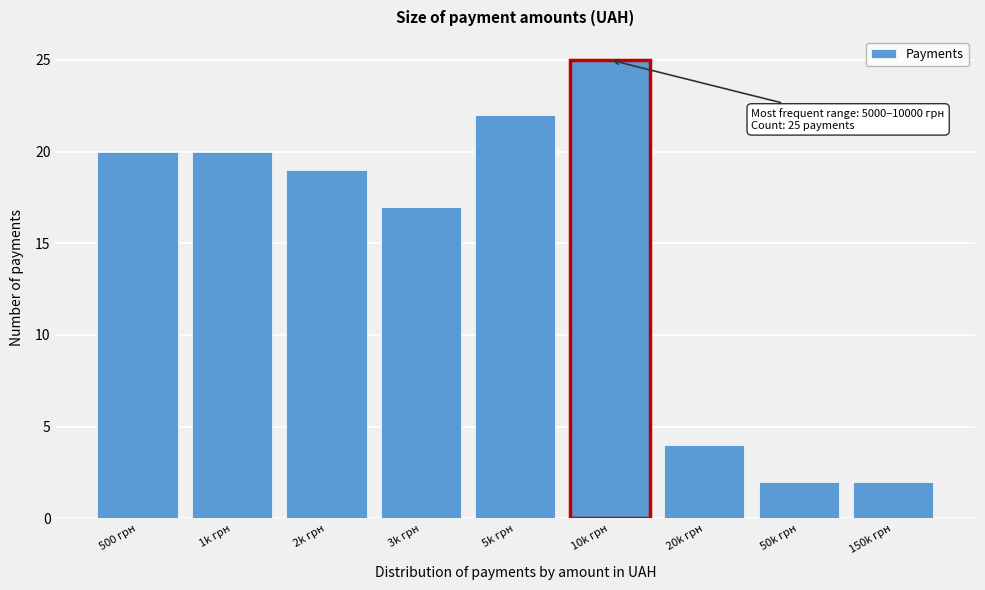

Reading left to right, what are all the values shown in this chart?

20	20	19	17	22	25	4	2	2